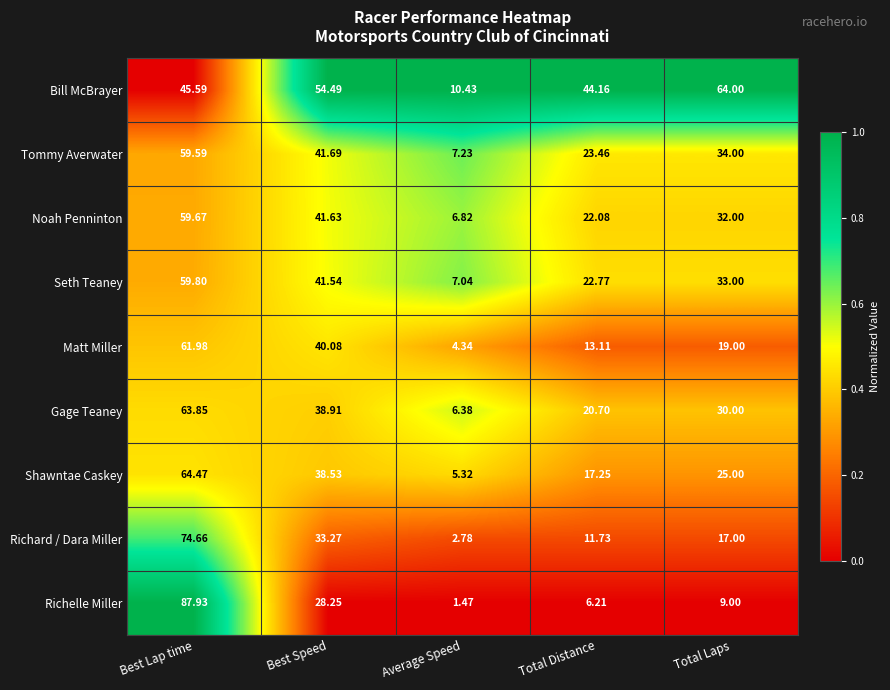

Which category has the highest value across all series?

Best Lap time